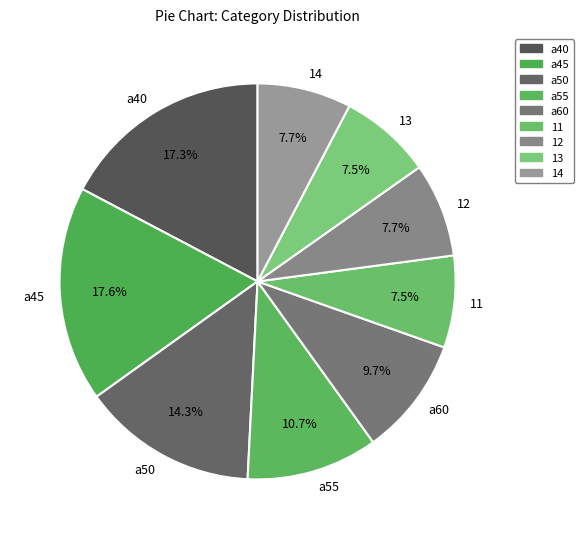

Does any single category account for the majority?

No